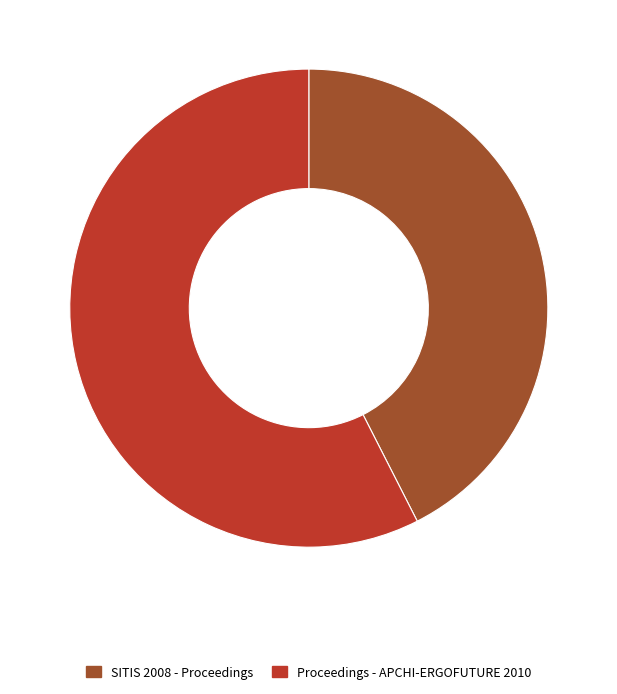

True or false: Proceedings - APCHI-ERGOFUTURE 2010 accounts for 57% of the total.

True